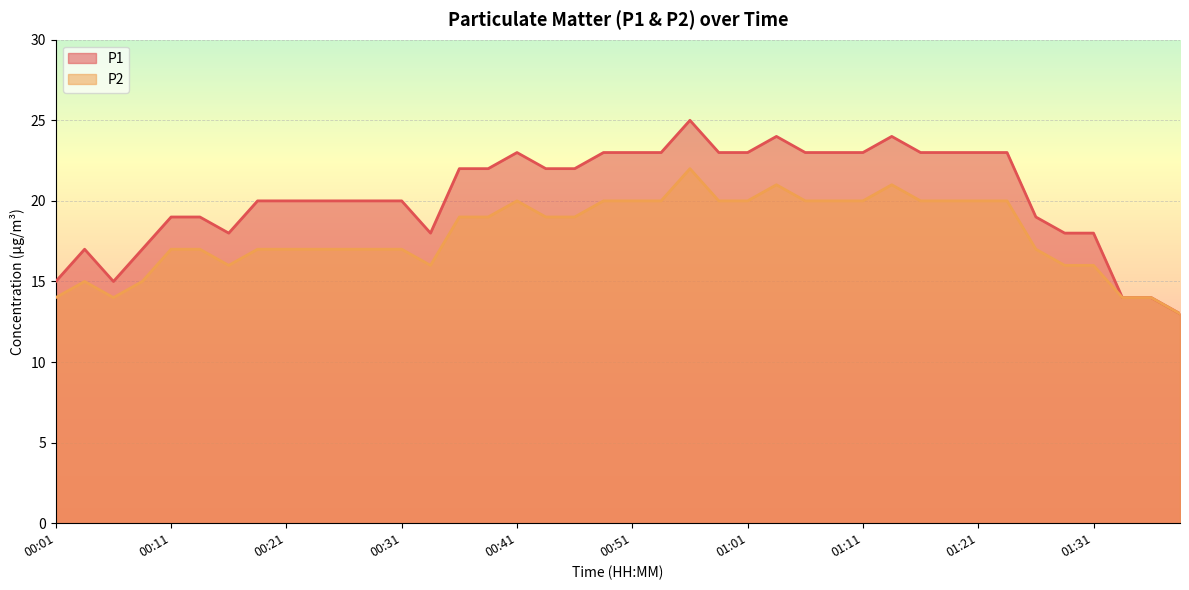

Which category has the highest value across all series?

00:56